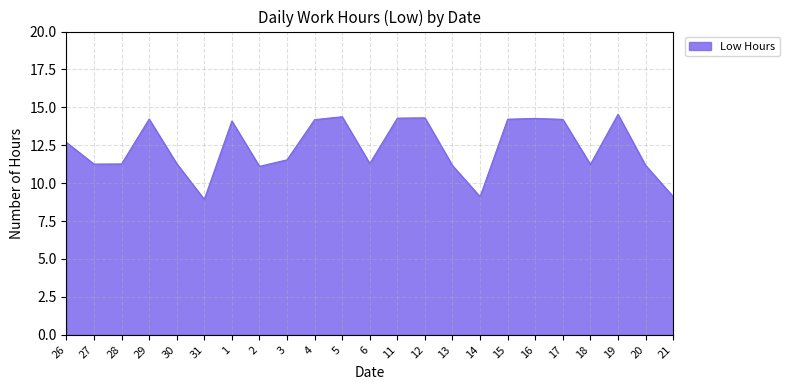

What position from the right is 26?

23